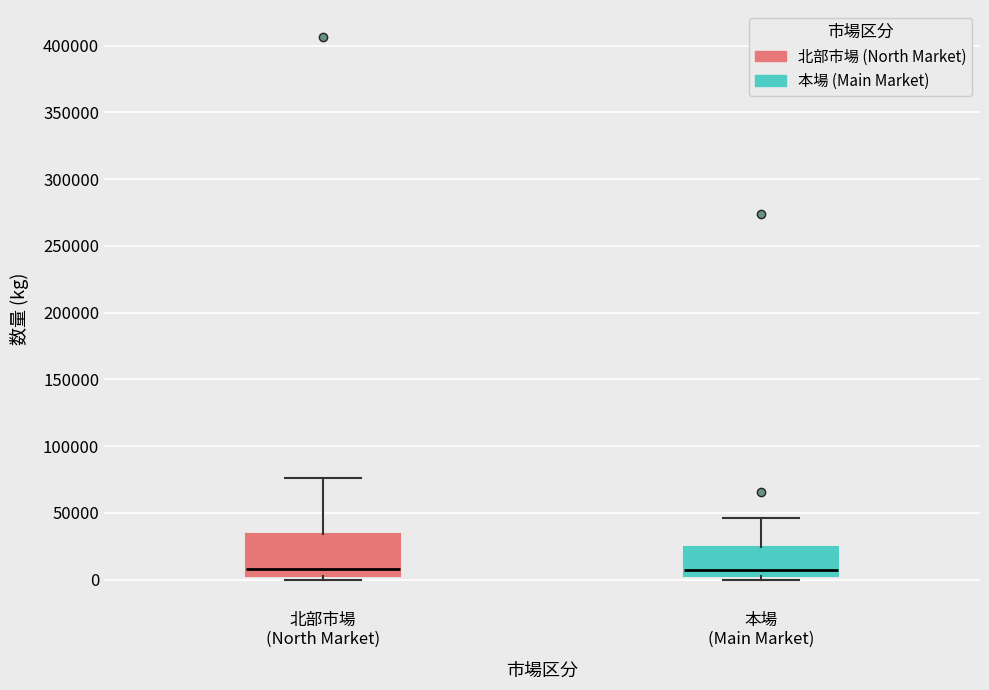

Reading left to right, read every box against the y-axis: the position of its median line, the range the box covers, and the ends of its whiskers. The values are not printed on the chart, so give them approximately, as read against the axis.

北部市場 (North Market): median 10000, box 5000 to 35000, whiskers 0 to 75000
本場 (Main Market): median 10000, box 0 to 25000, whiskers 0 (just below the box's lower edge) to 45000